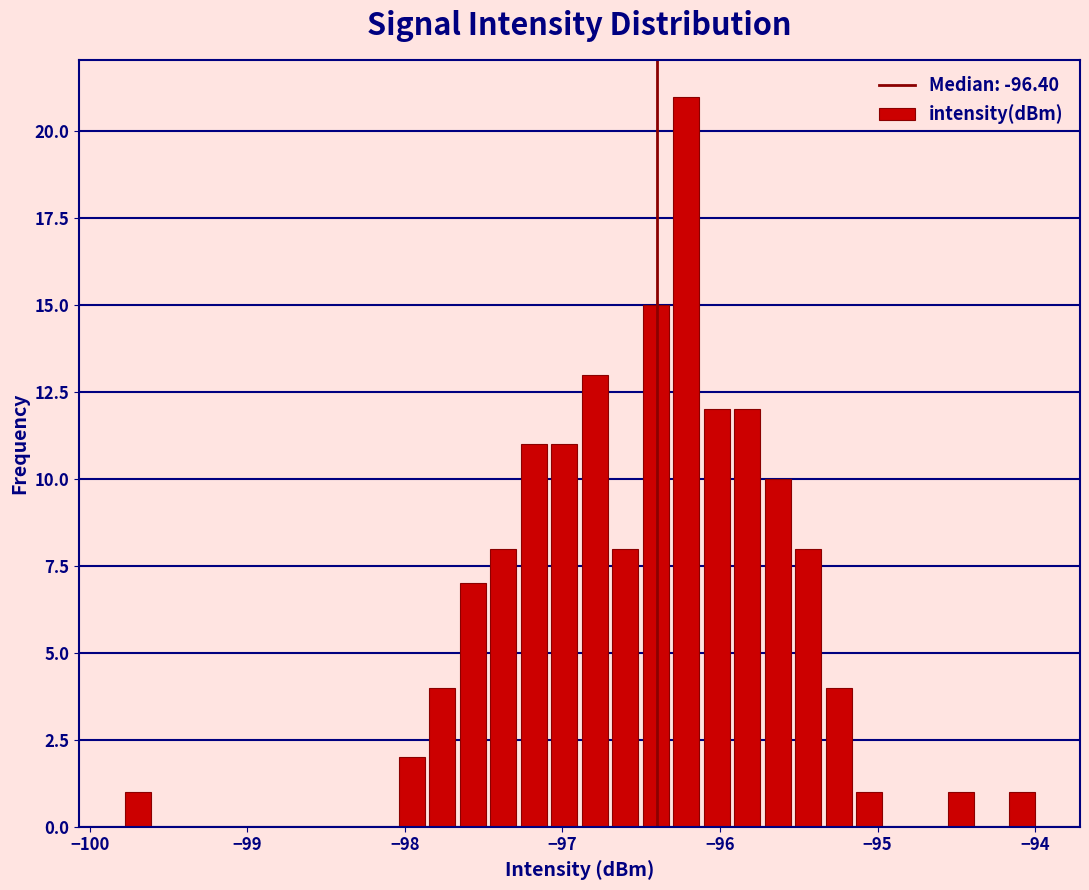

Read against the x-axis, roughly where is the centre of the tallest bar?

-96.2